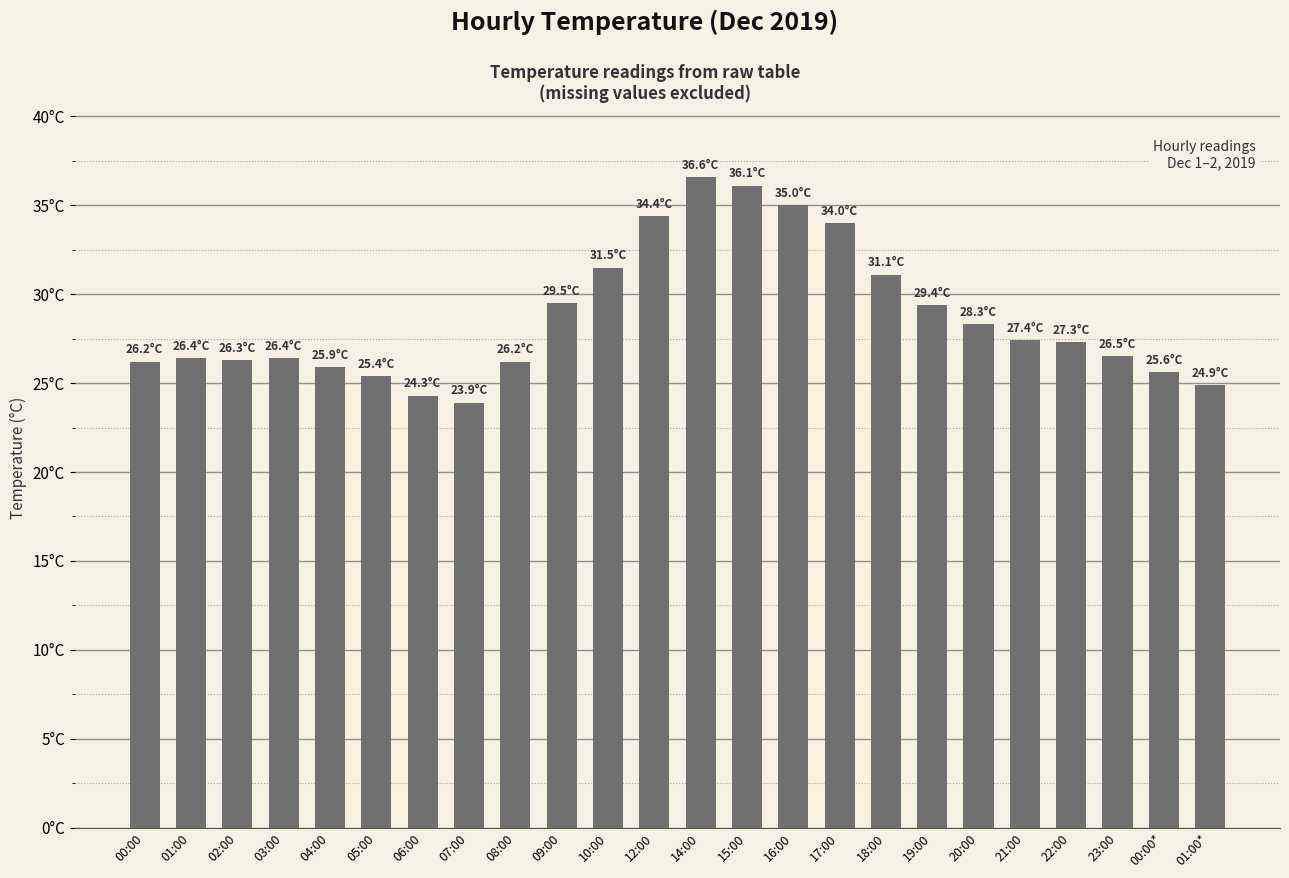

What is the difference between the second highest and second lowest values?

11.8